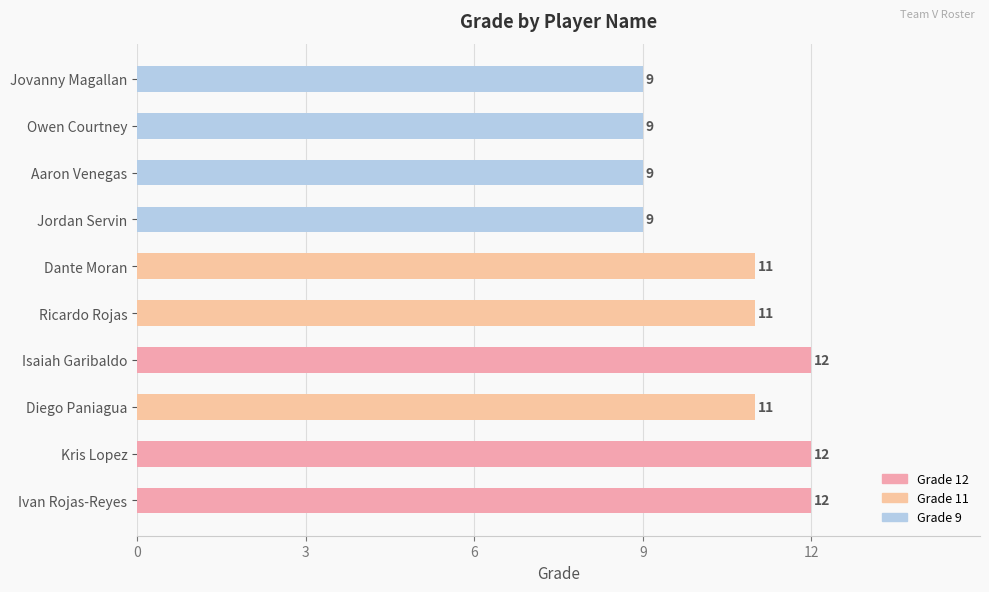

Read the value at Dante Moran.

11